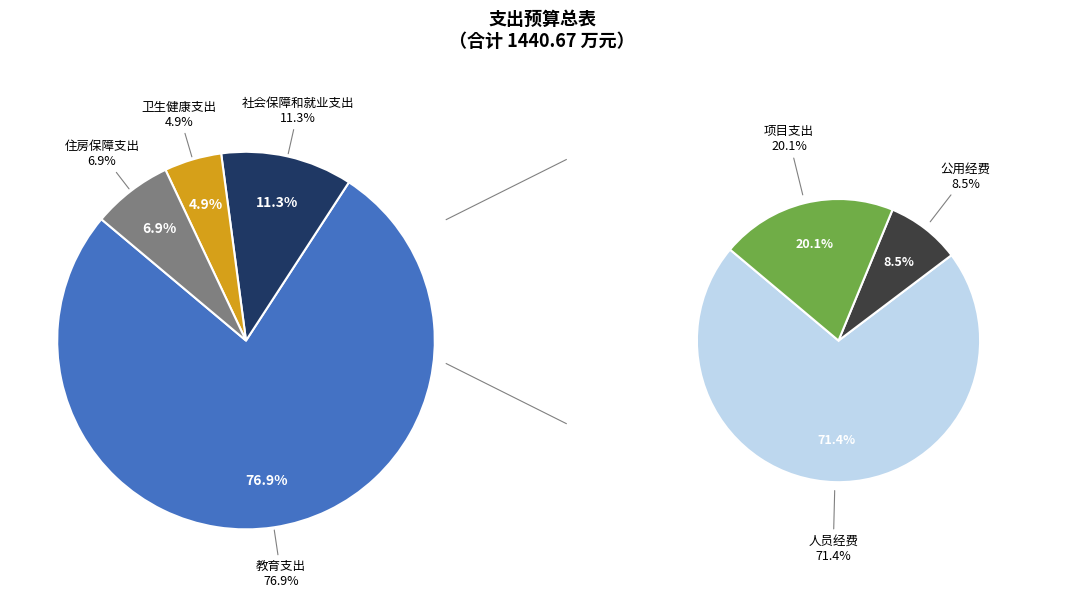

What is the change in value from 社会保障和就业支出 to 住房保障支出?

-63.5